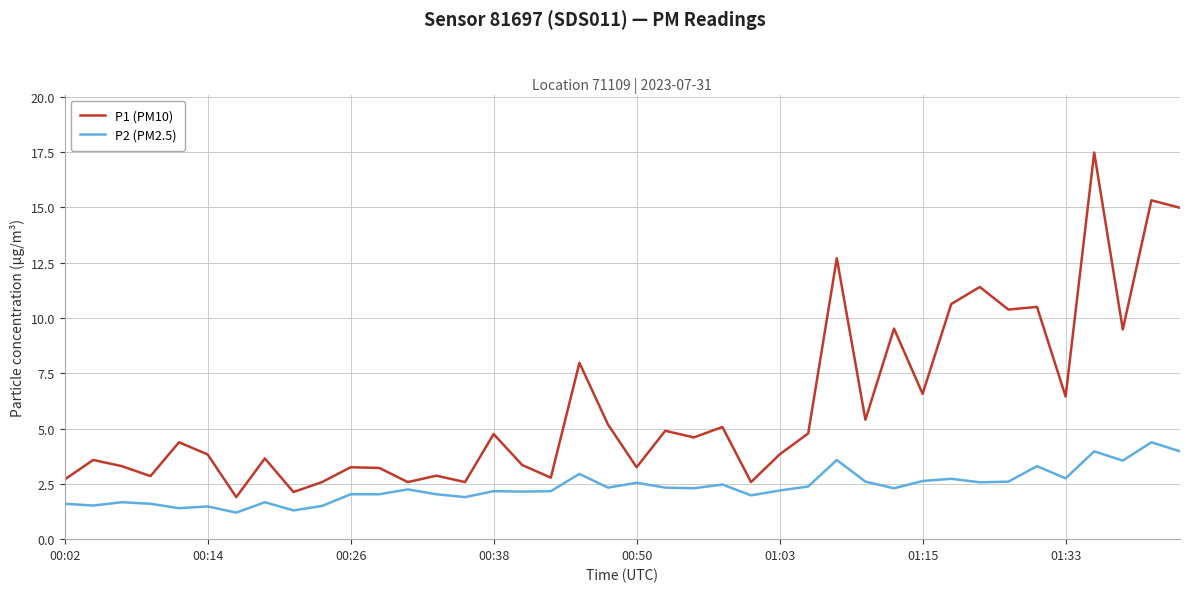

Which series has the largest range (max minus min)?

P1 (PM10)